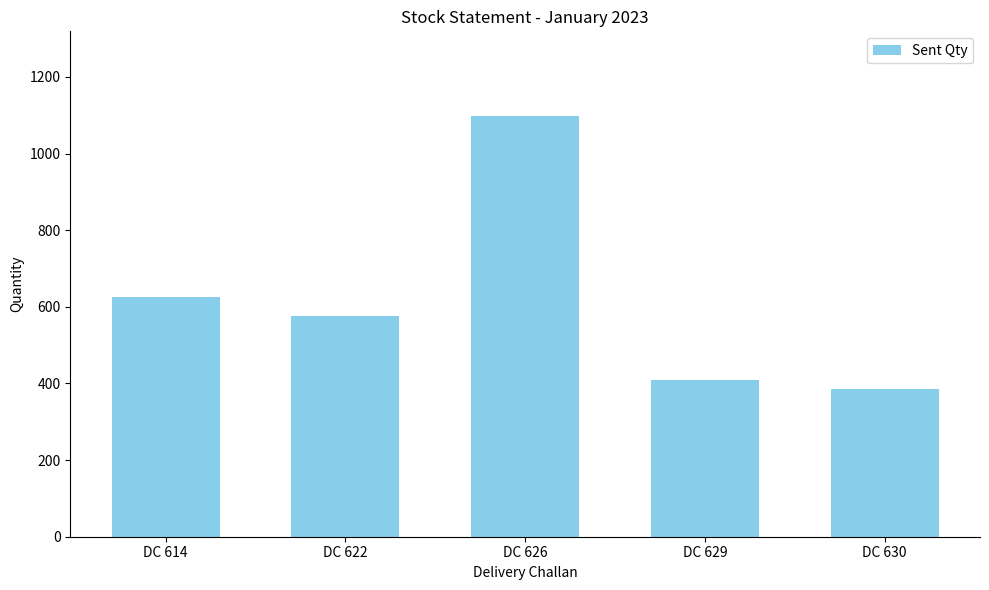

Reading left to right, what are all the values shown in this chart?

625	576	1099	409	385